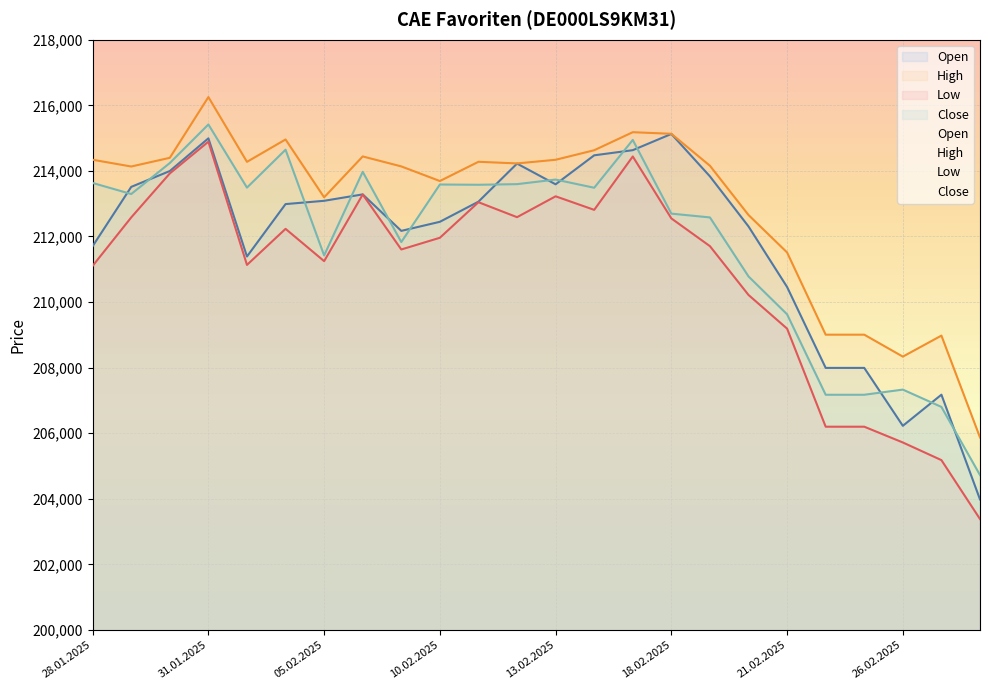

What is the value of the High point at the 20th from the left?

209006